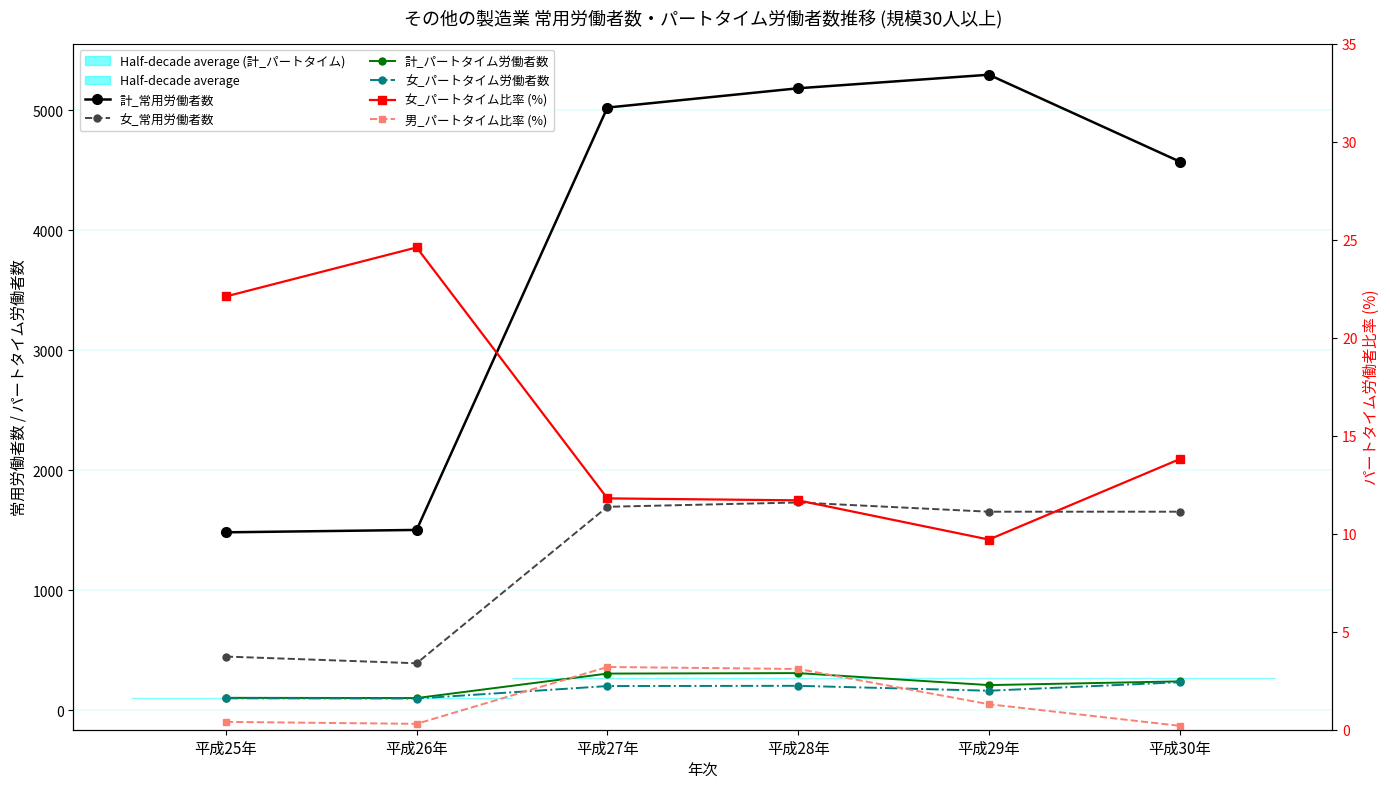

Which series has the widest spread of values?

計_常用労働者数